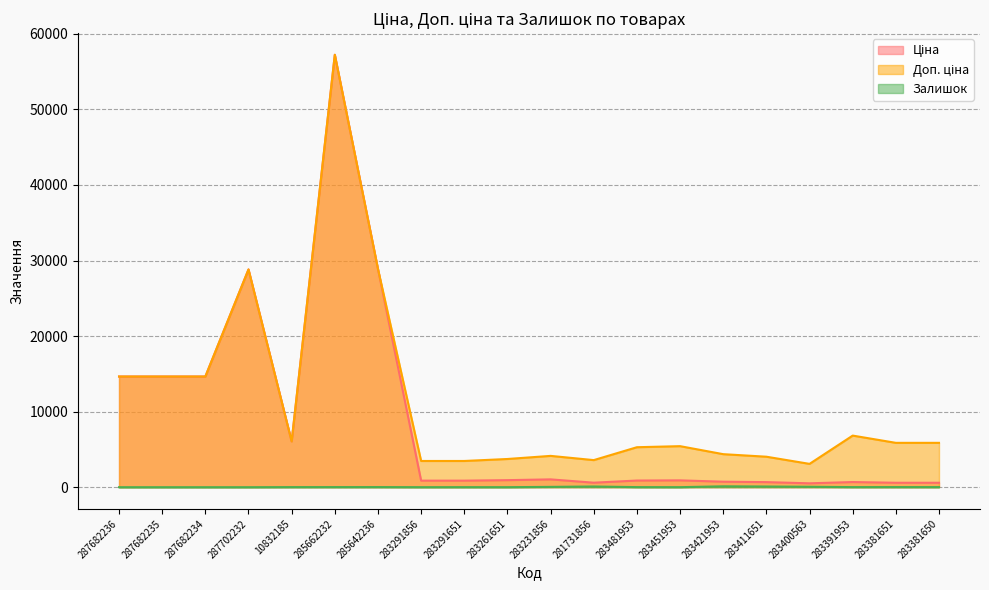

Does the chart display data point markers on the line(s)?

No